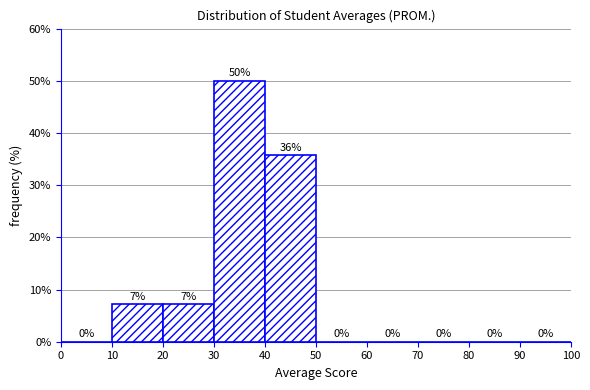

Over which range of the x-axis is the bar tallest?

30 to 40